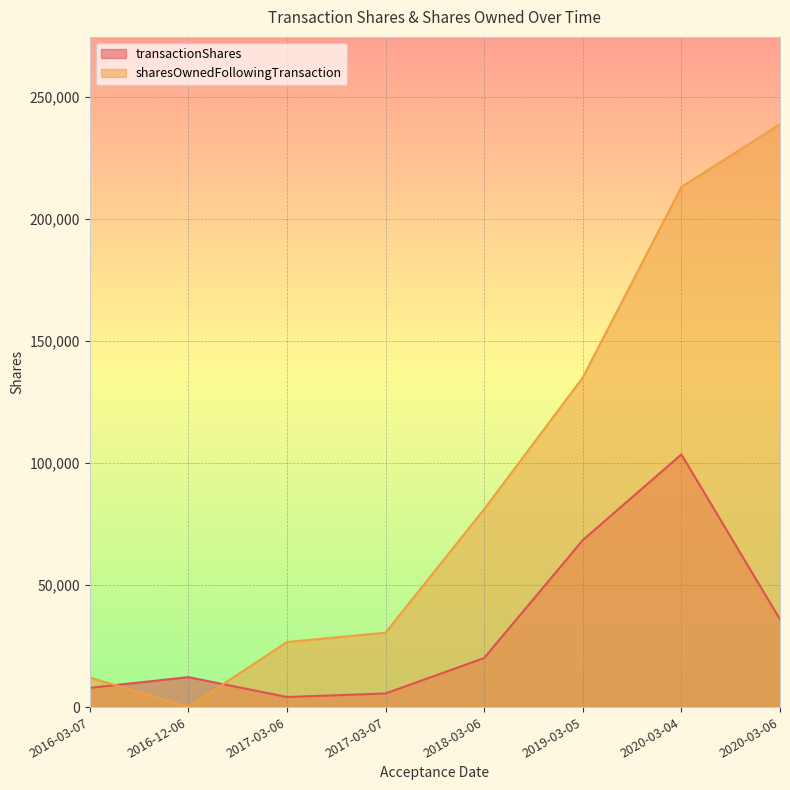

How many lines are shown in the chart?

2